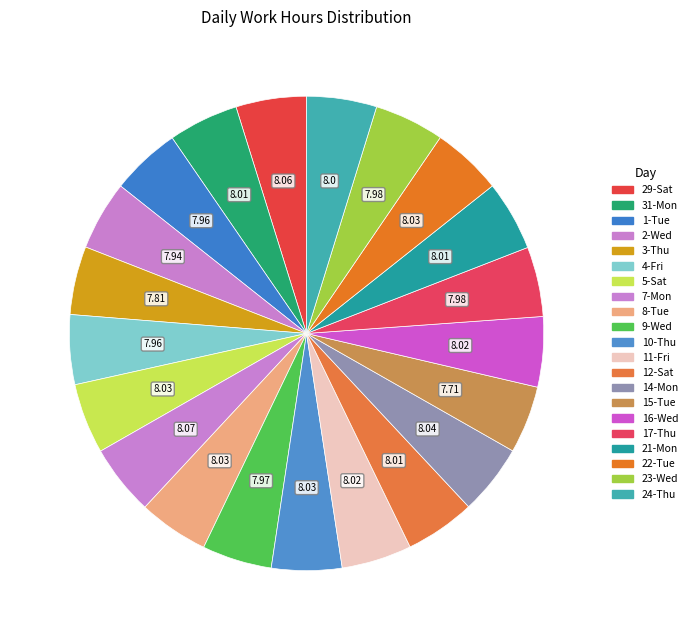

Which slice is the largest?

7-Mon